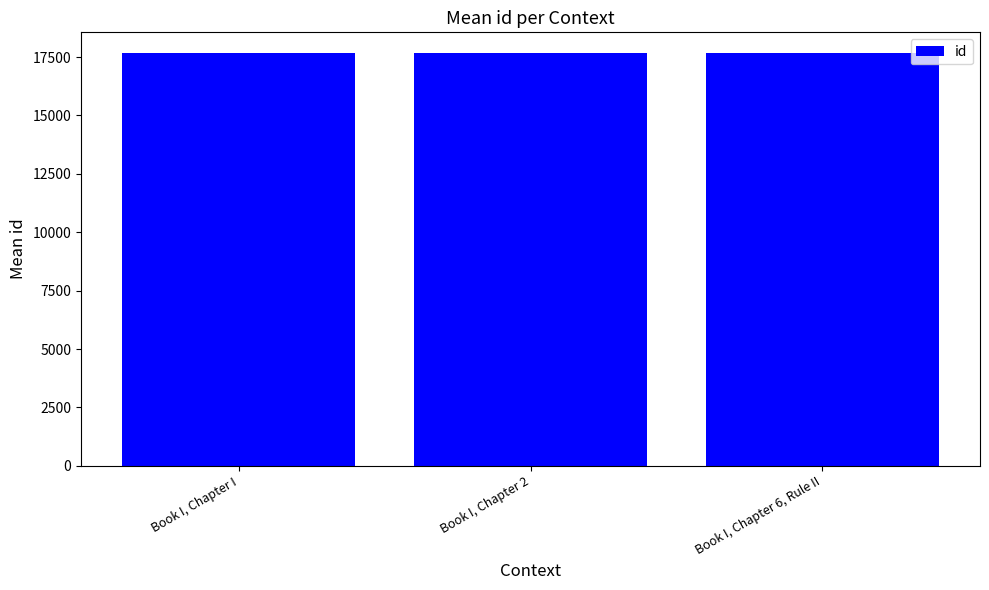

Approximately how many times larger is the value at Book I, Chapter I compared to Book I, Chapter 6, Rule II?

1.0